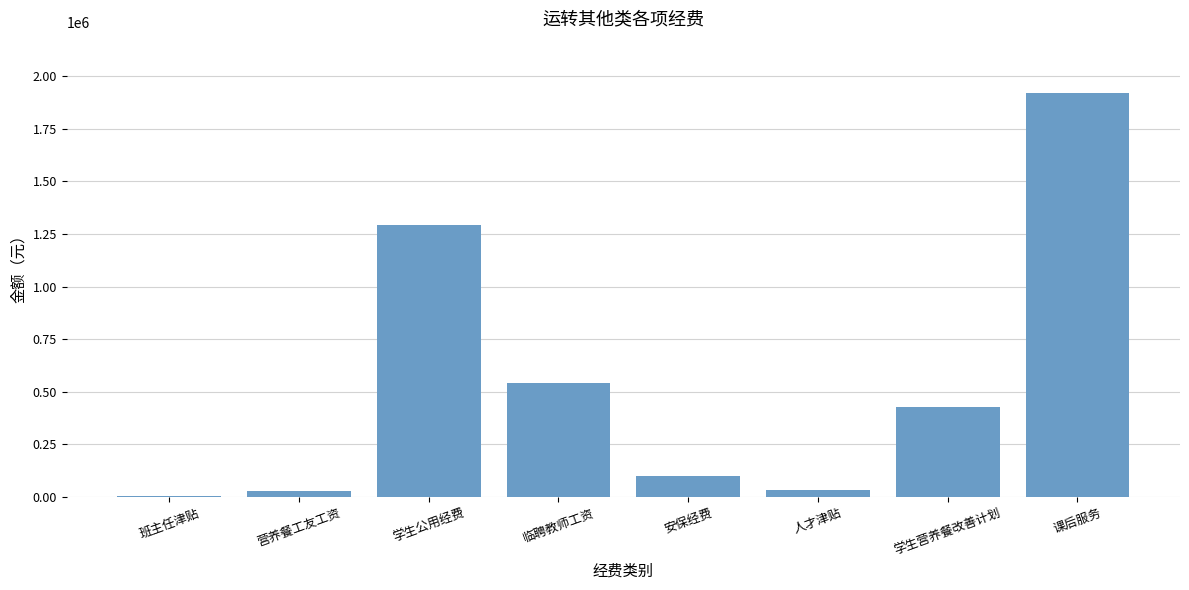

What is the sum of all values?

4342754